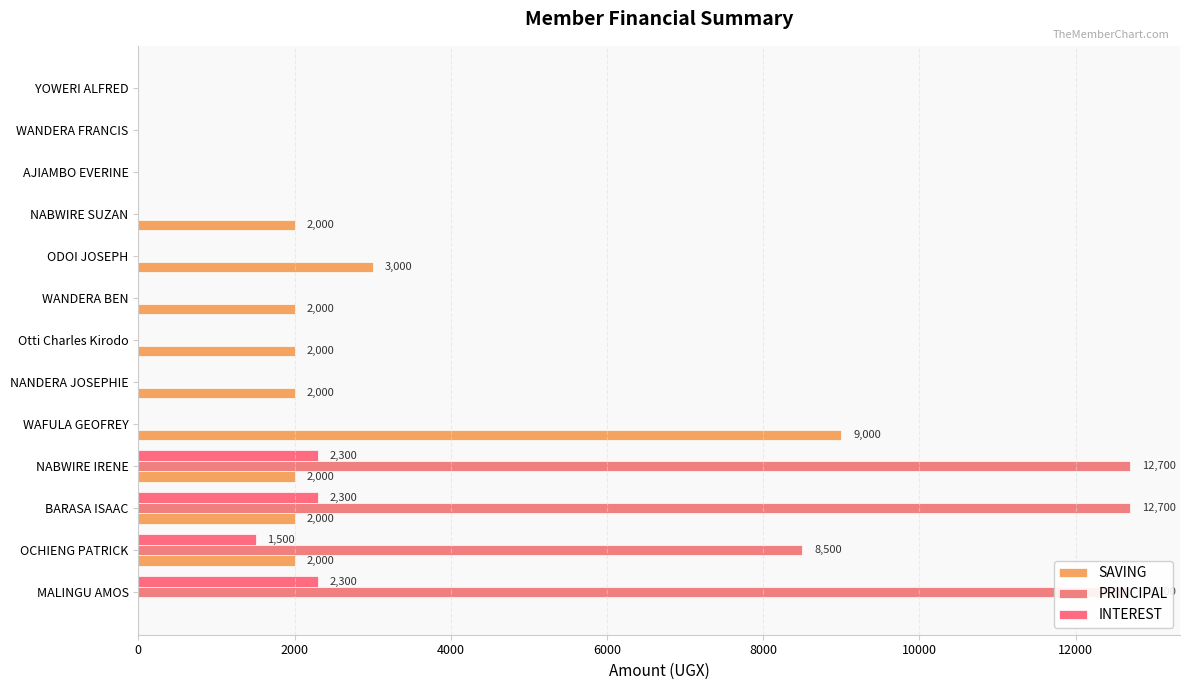

Is the value of PRINCIPAL at 10 greater than the value of INTEREST at 10?

No